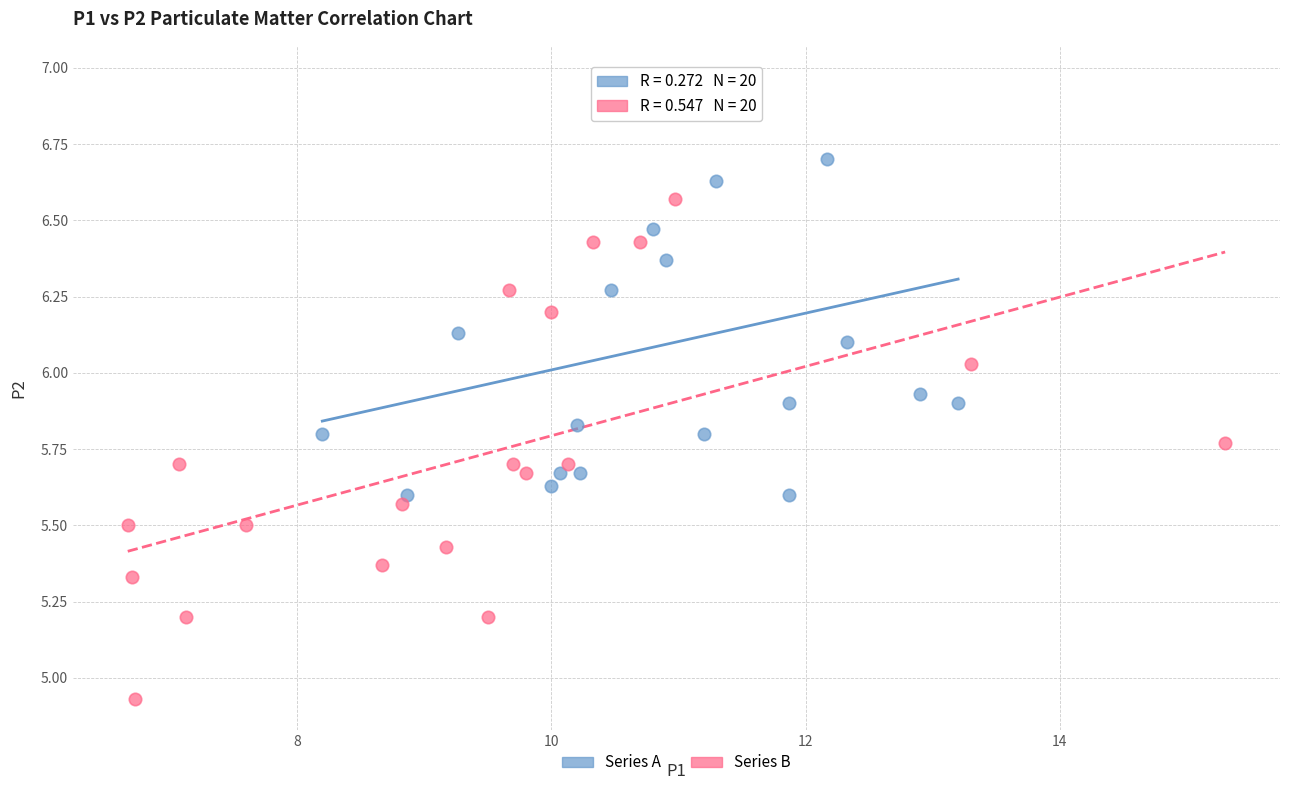

Which series reaches the minimum Y coordinate?

Series B